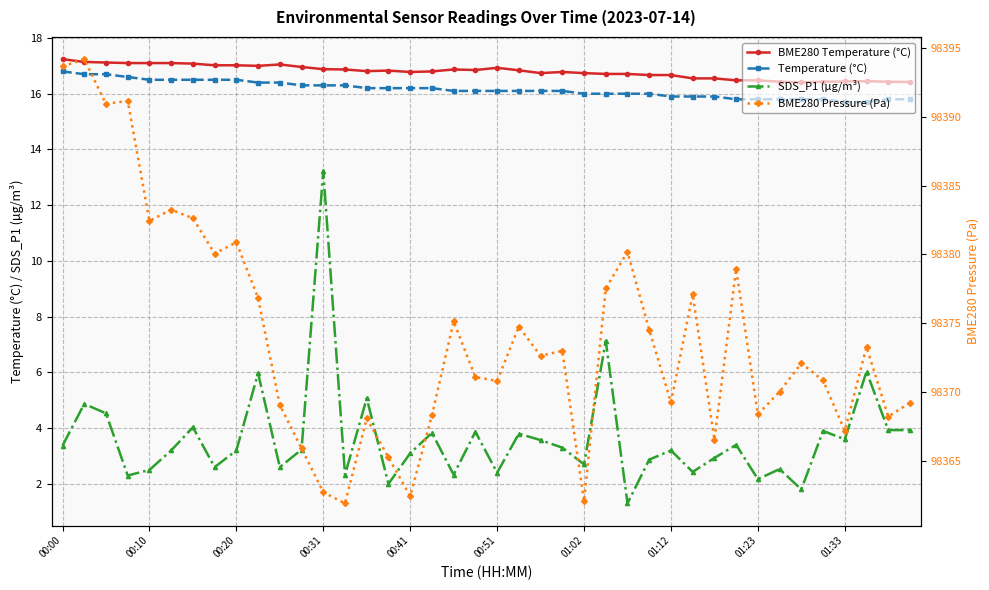

Reading right to left, extract all data points from this chart.

BME280 Temperature (°C): 16.4	16.4	16.4	16.4	16.4	16.4	16.4	16.5	16.5	16.6	16.6	16.7	16.7	16.7	16.7	16.7	16.8	16.7	16.8	16.9	16.9	16.9	16.8	16.8	16.8	16.8	16.9	16.9	17.0	17.1	17.0	17.0	17.0	17.1	17.1	17.1	17.1	17.1	17.1	17.2
Temperature (°C): 15.8	15.8	15.7	15.7	15.8	15.8	15.8	15.8	15.8	15.9	15.9	15.9	16.0	16.0	16.0	16.0	16.1	16.1	16.1	16.1	16.1	16.1	16.2	16.2	16.2	16.2	16.3	16.3	16.3	16.4	16.4	16.5	16.5	16.5	16.5	16.5	16.6	16.7	16.7	16.8
SDS_P1 (µg/m³): 3.9	3.9	6.0	3.6	3.9	1.8	2.5	2.2	3.4	2.9	2.4	3.2	2.9	1.3	7.1	2.7	3.3	3.6	3.8	2.4	3.9	2.3	3.8	3.1	2.0	5.1	2.3	13.2	3.2	2.6	6.0	3.2	2.6	4.0	3.2	2.5	2.3	4.5	4.9	3.4
BME280 Pressure (Pa): 98369.2	98368.2	98373.3	98367.2	98370.8	98372.1	98370.0	98368.4	98378.9	98366.5	98377.1	98369.2	98374.5	98380.2	98377.5	98362.1	98373.0	98372.6	98374.8	98370.8	98371.1	98375.1	98368.3	98362.4	98365.2	98368.1	98361.9	98362.7	98365.9	98369.1	98376.8	98380.9	98380.1	98382.6	98383.2	98382.4	98391.2	98390.9	98394.2	98393.7